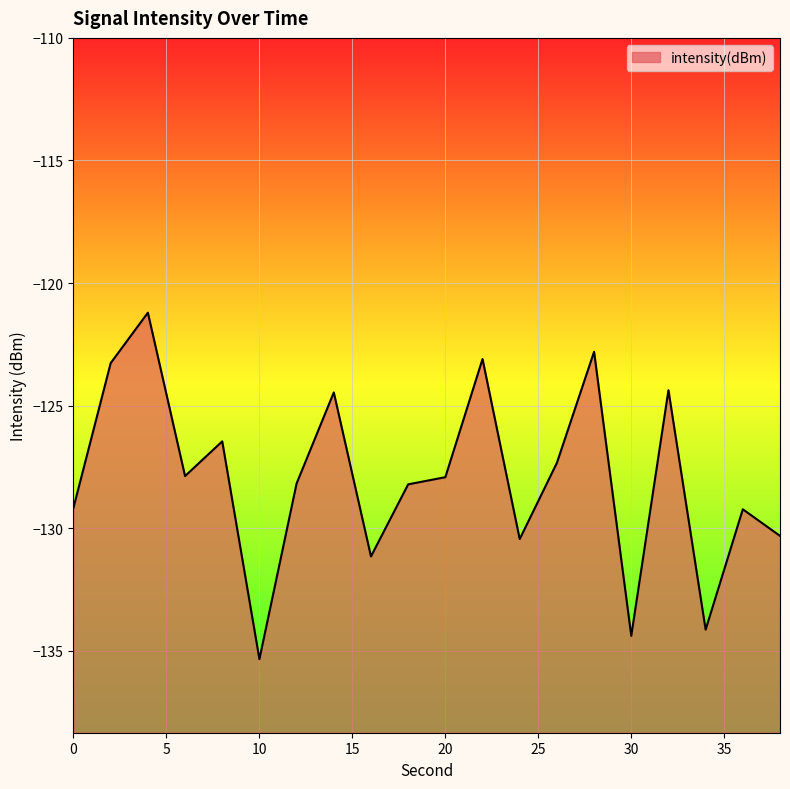

True or false: there are more than 2 points higher than both neighbors.

True